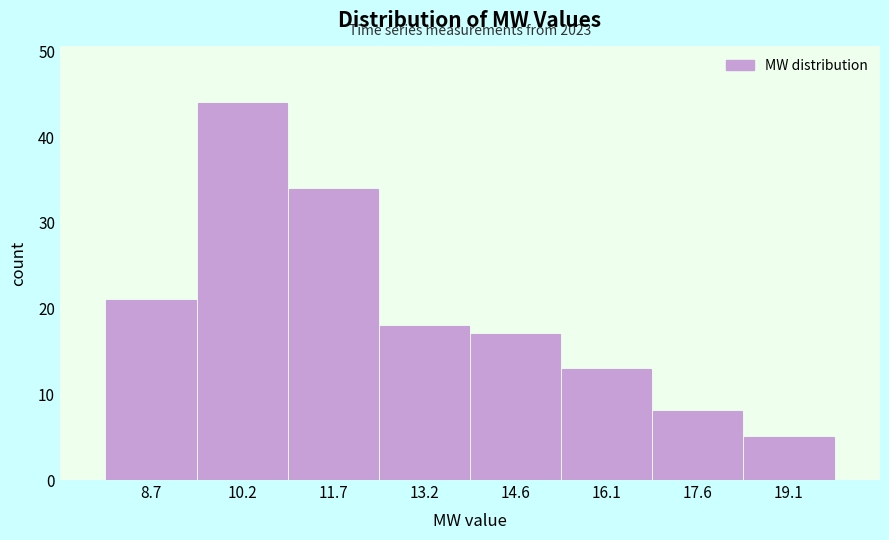

Which range on the x-axis has the tallest bar?

9.4 to 11.0